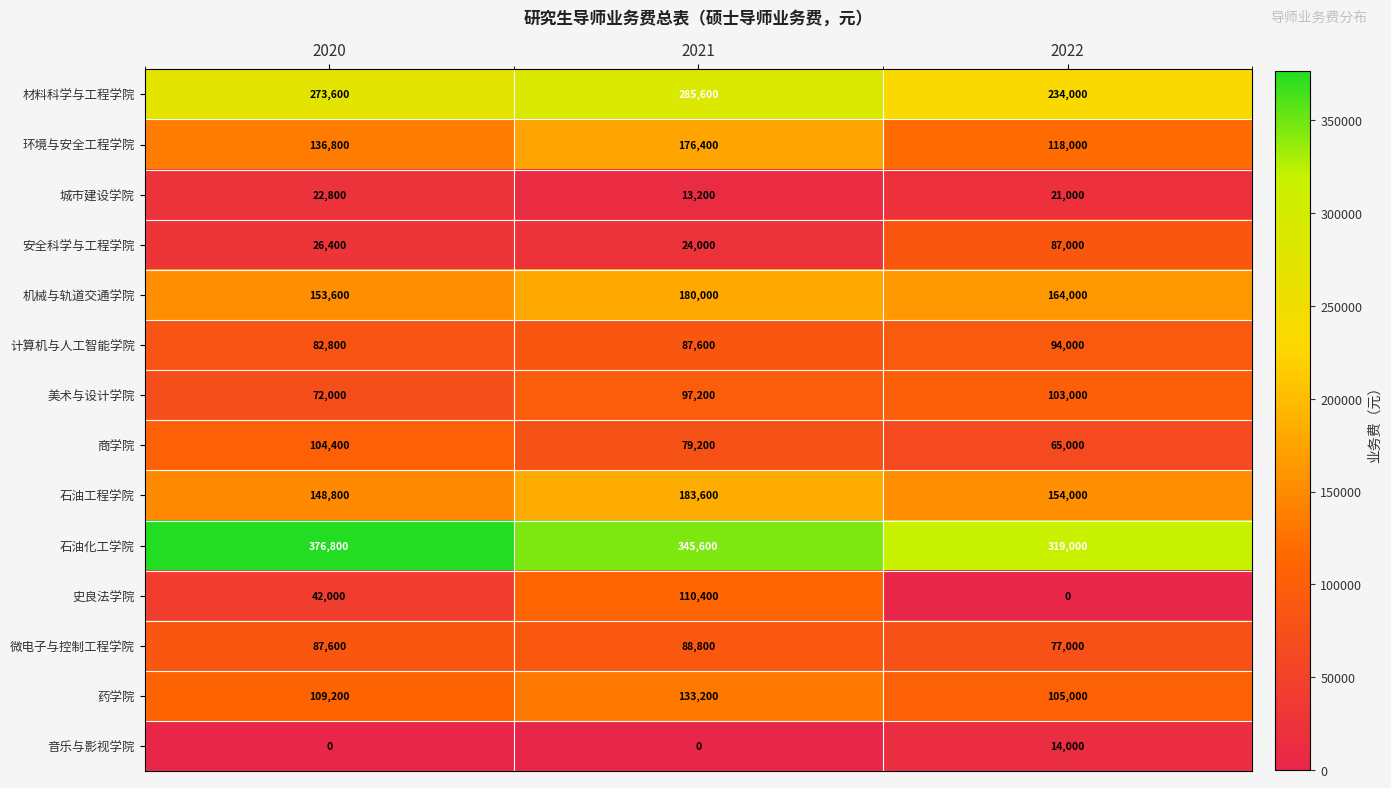

List the labels in order of 材料科学与工程学院 value, smallest first.

2022, 2020, 2021